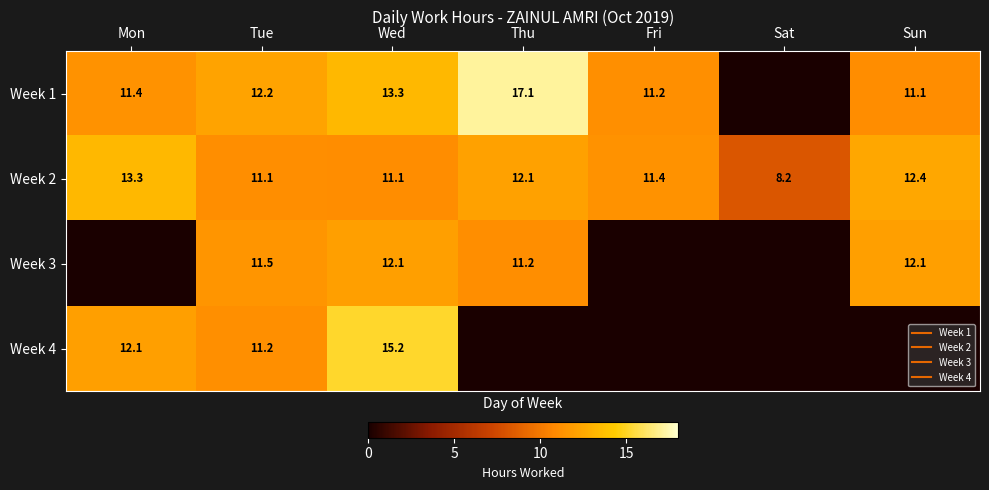

What value does the Week 2 series have at Sat?

8.2